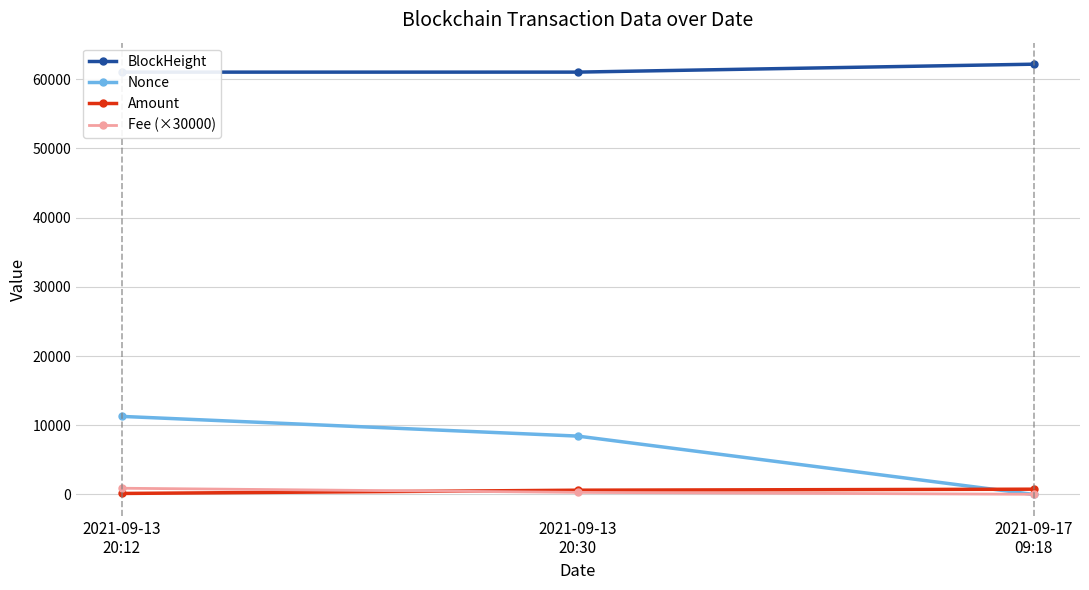

What are all the series names shown in the legend?

BlockHeight, Nonce, Amount, Fee (×30000)